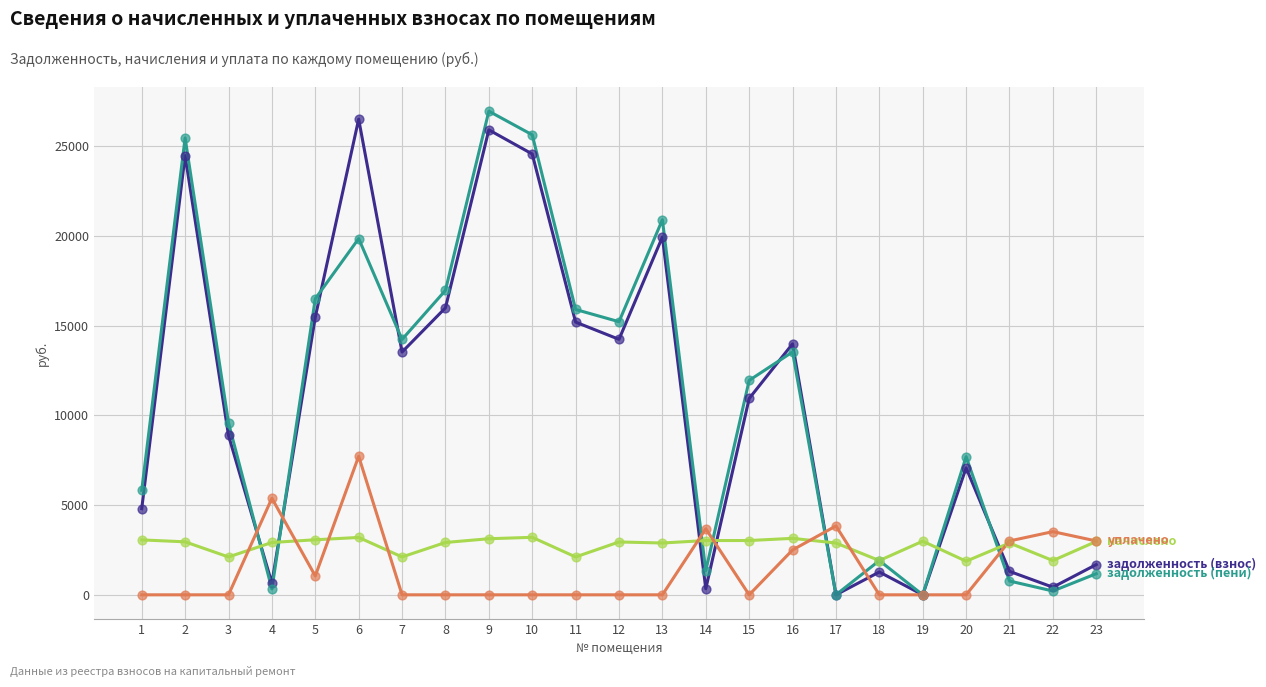

What is the total value across all series at 1?

13685.0